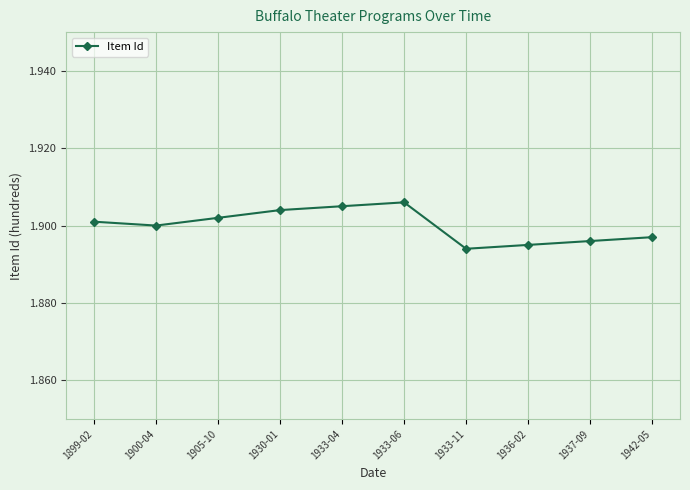

At which category does the chart reach its minimum across all series?

1933-11